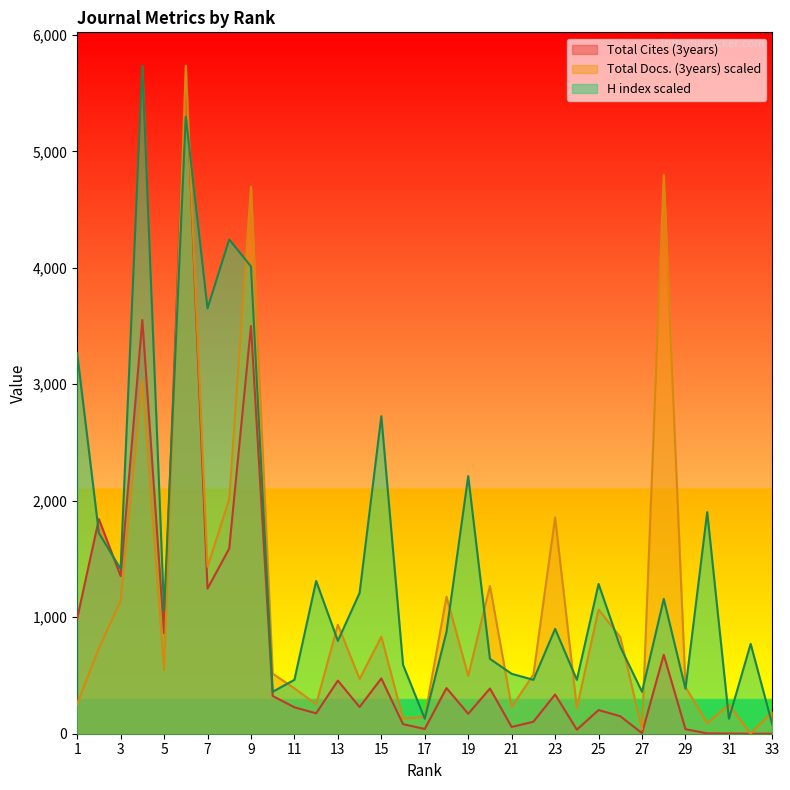

List the series in order of their peak value, lowest first.

H index, Total Docs. (3years), Total Cites (3years)